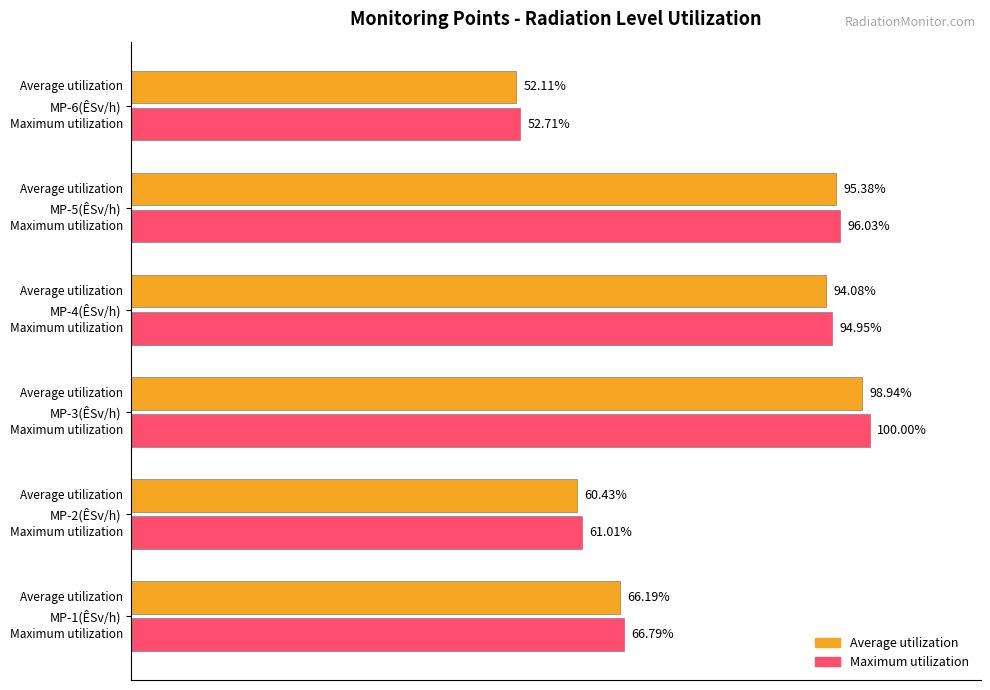

Rank the categories by Average utilization value from highest to lowest.

MP-3(ÊSv/h), MP-5(ÊSv/h), MP-4(ÊSv/h), MP-1(ÊSv/h), MP-2(ÊSv/h), MP-6(ÊSv/h)